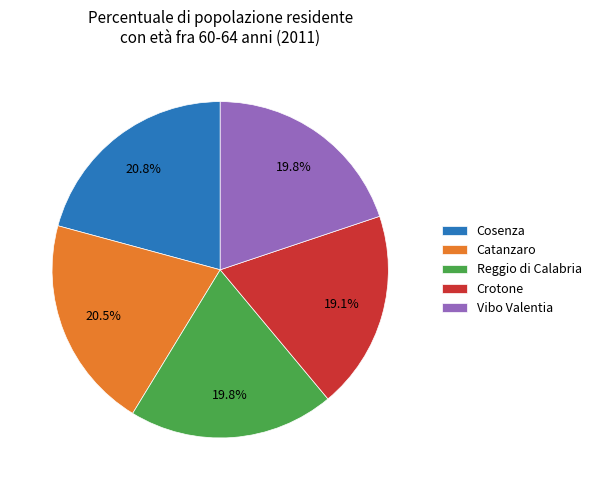

How many segments does this pie chart have?

5